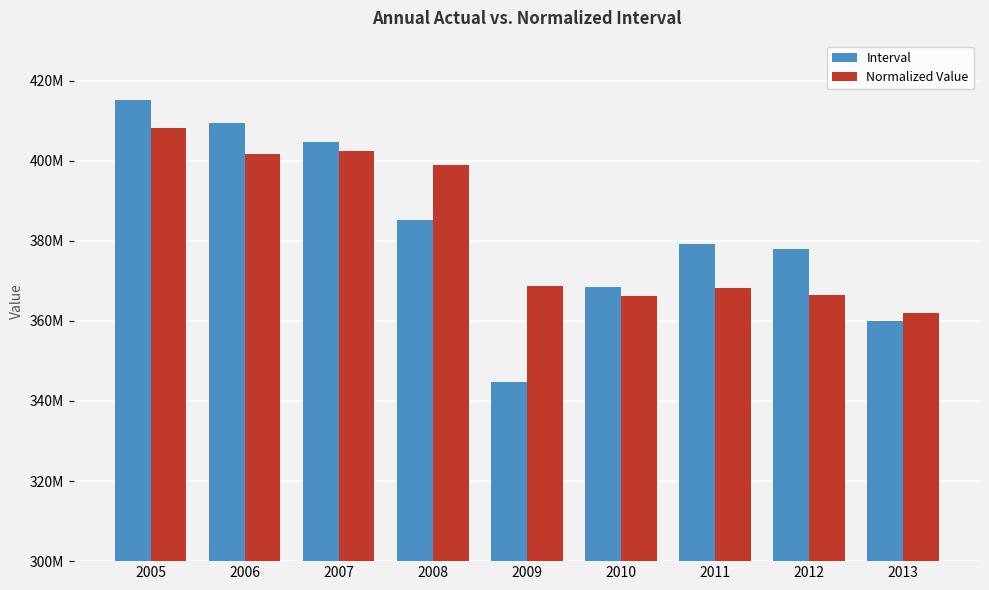

At which label does Interval reach its minimum?

2009